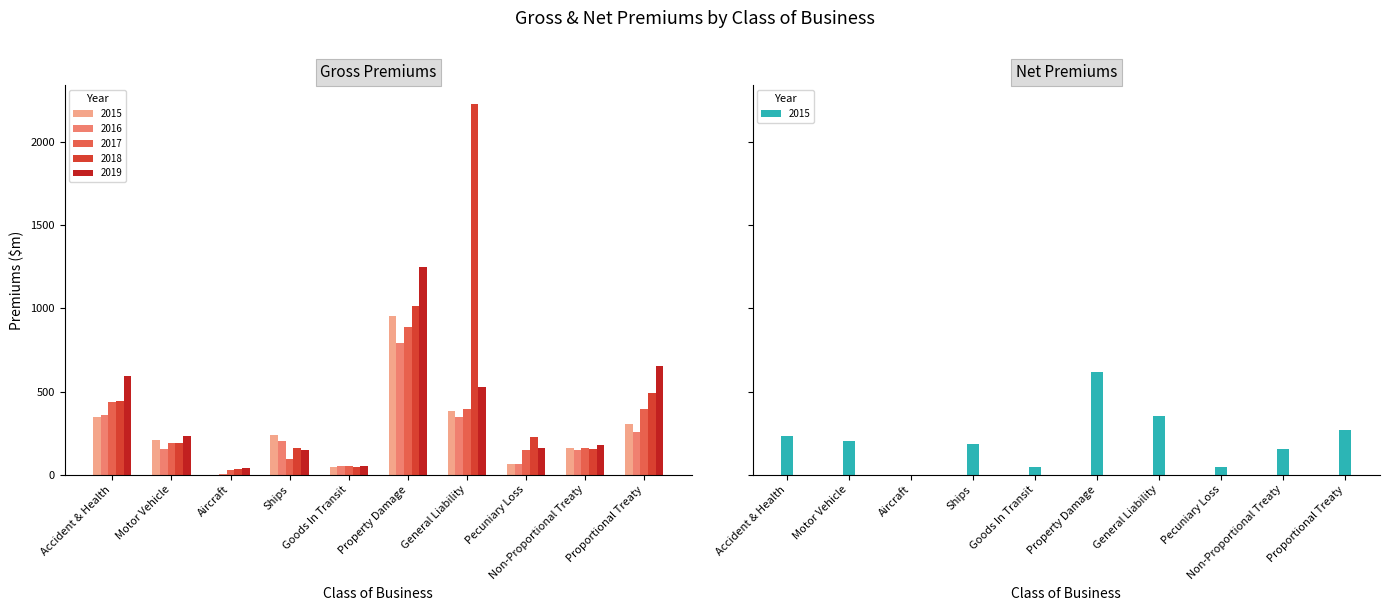

What are all the series names shown in the legend?

Gross Premiums-2015-$m, Gross Premiums-2016-$m, Gross Premiums-2017-$m, Gross Premiums-2018-$m, Gross Premiums-2019-$m, Net Premiums-2015-$m